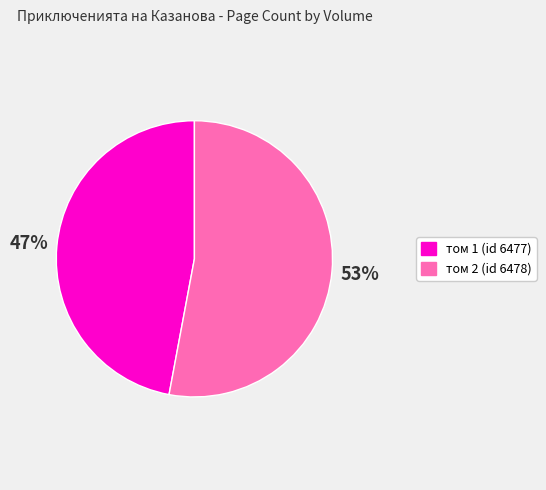

What is the smallest slice in the pie chart?

том 1 (id 6477)